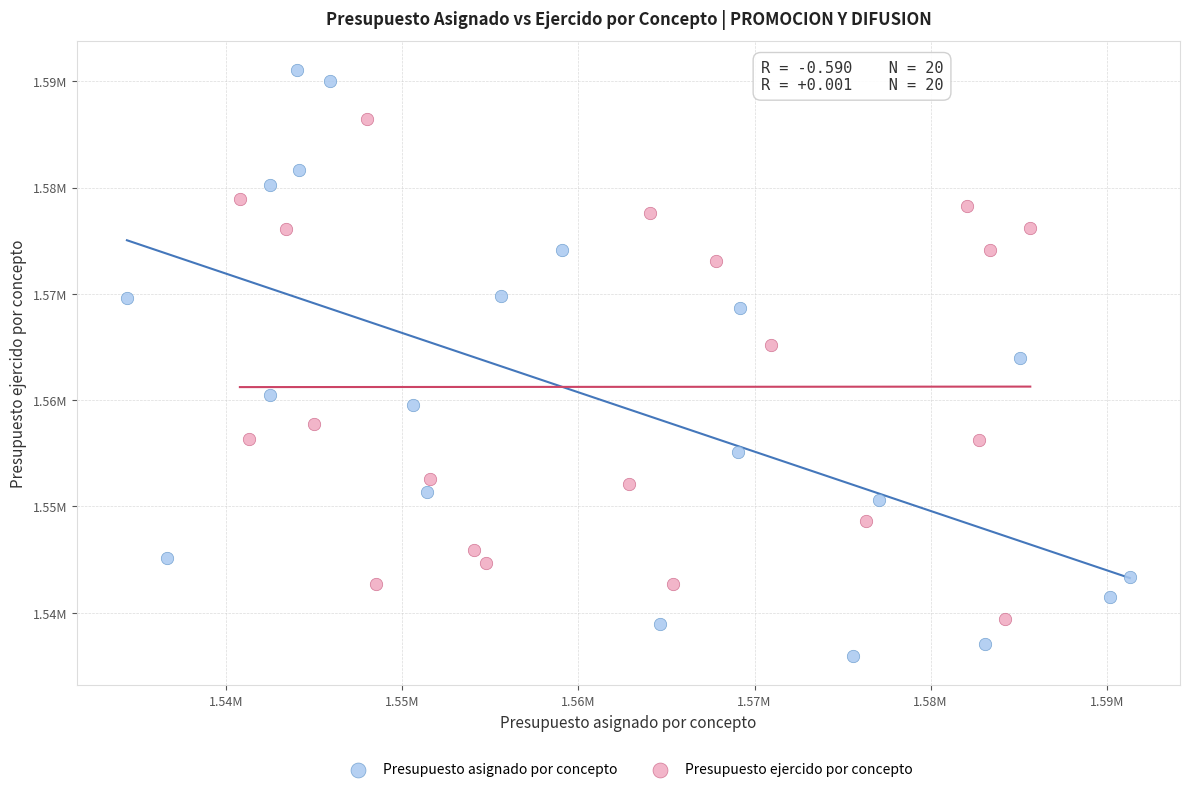

Which series has the largest Y range (max minus min)?

Presupuesto asignado por concepto